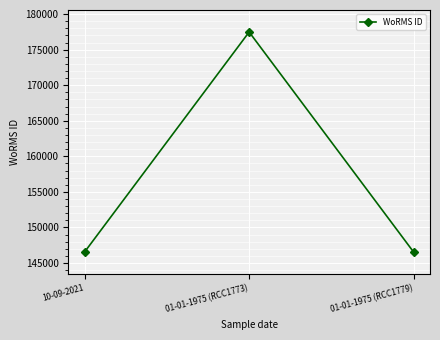

The chart shows a value of 146565 at 10-09-2021. True or false?

True